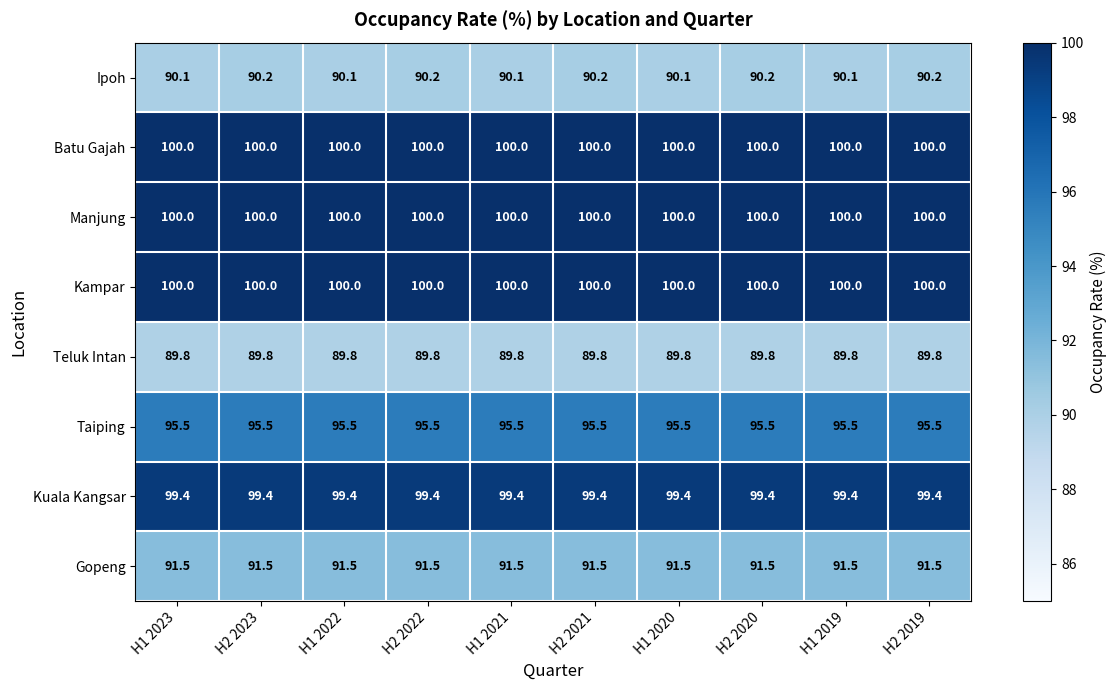

The Kampar series shows 159.7 at H1 2019. True or false?

False